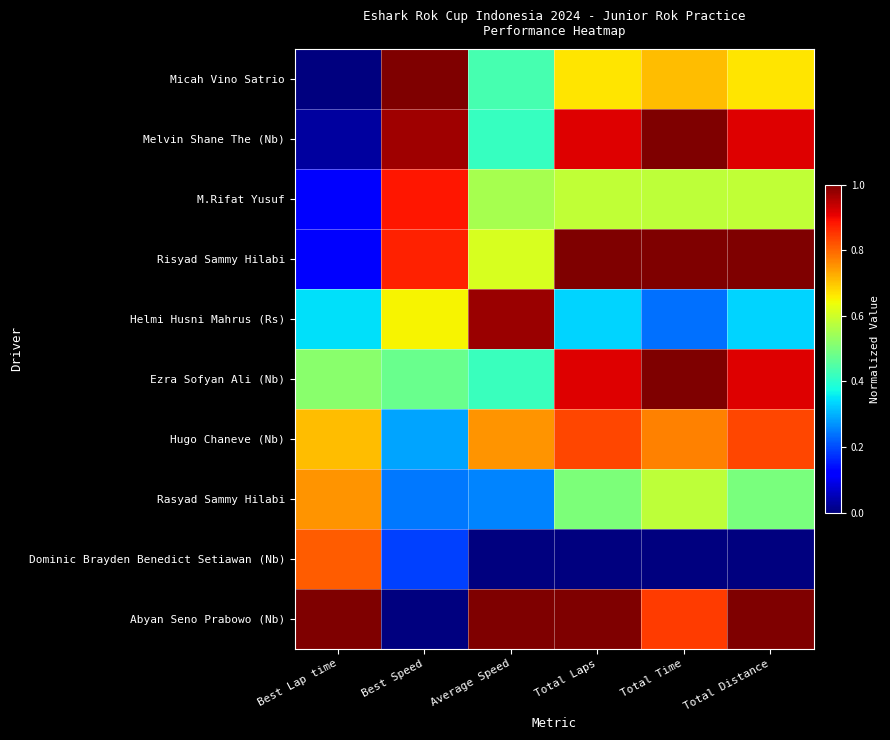

Reading left to right, list all the values displayed in this chart.

Micah Vino Satrio: Best Lap time=0.0	Best Speed=1.0	Average Speed=0.4	Total Laps=0.7	Total Time=0.7	Total Distance=0.7
Melvin Shane The (Nb): Best Lap time=0.0	Best Speed=1.0	Average Speed=0.4	Total Laps=0.9	Total Time=1.0	Total Distance=0.9
M.Rifat Yusuf: Best Lap time=0.1	Best Speed=0.9	Average Speed=0.6	Total Laps=0.6	Total Time=0.6	Total Distance=0.6
Risyad Sammy Hilabi: Best Lap time=0.1	Best Speed=0.9	Average Speed=0.6	Total Laps=1.0	Total Time=1.0	Total Distance=1.0
Helmi Husni Mahrus (Rs): Best Lap time=0.3	Best Speed=0.6	Average Speed=1.0	Total Laps=0.3	Total Time=0.2	Total Distance=0.3
Ezra Sofyan Ali (Nb): Best Lap time=0.5	Best Speed=0.5	Average Speed=0.4	Total Laps=0.9	Total Time=1.0	Total Distance=0.9
Hugo Chaneve (Nb): Best Lap time=0.7	Best Speed=0.3	Average Speed=0.8	Total Laps=0.8	Total Time=0.8	Total Distance=0.8
Rasyad Sammy Hilabi: Best Lap time=0.8	Best Speed=0.2	Average Speed=0.3	Total Laps=0.5	Total Time=0.6	Total Distance=0.5
Dominic Brayden Benedict Setiawan (Nb): Best Lap time=0.8	Best Speed=0.2	Average Speed=0.0	Total Laps=0.0	Total Time=0.0	Total Distance=0.0
Abyan Seno Prabowo (Nb): Best Lap time=1.0	Best Speed=0.0	Average Speed=1.0	Total Laps=1.0	Total Time=0.8	Total Distance=1.0